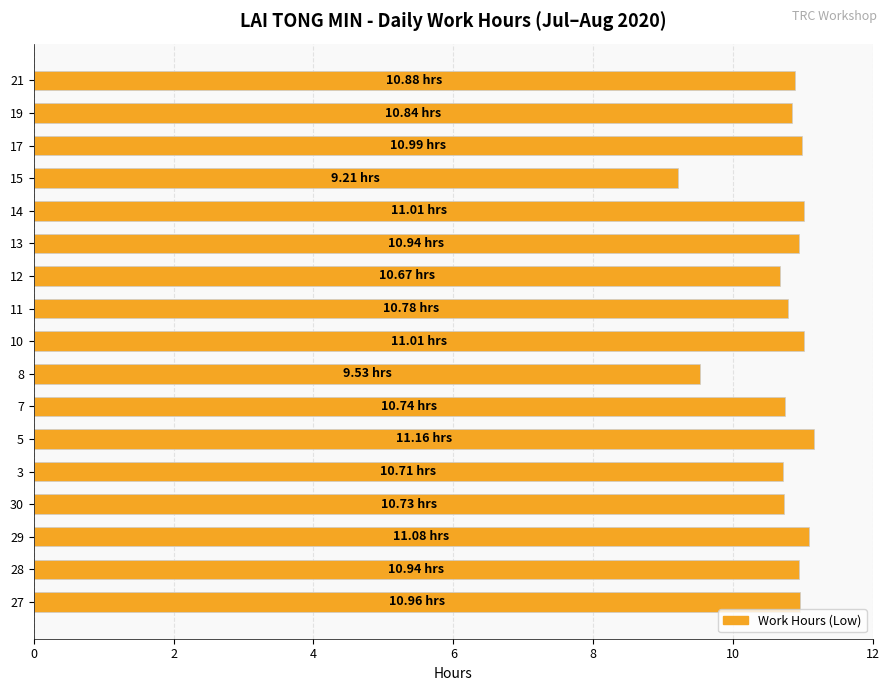

Approximately how many times larger is the value at 8 compared to 11?

0.9